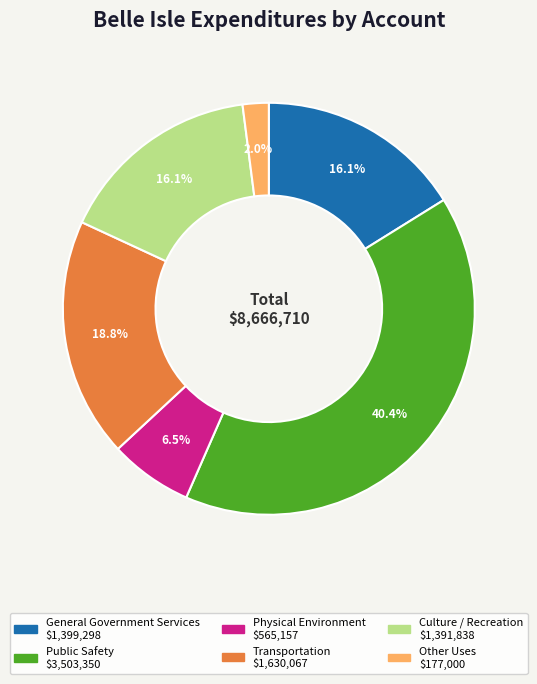

Which category has the smallest portion of the pie?

Other Uses